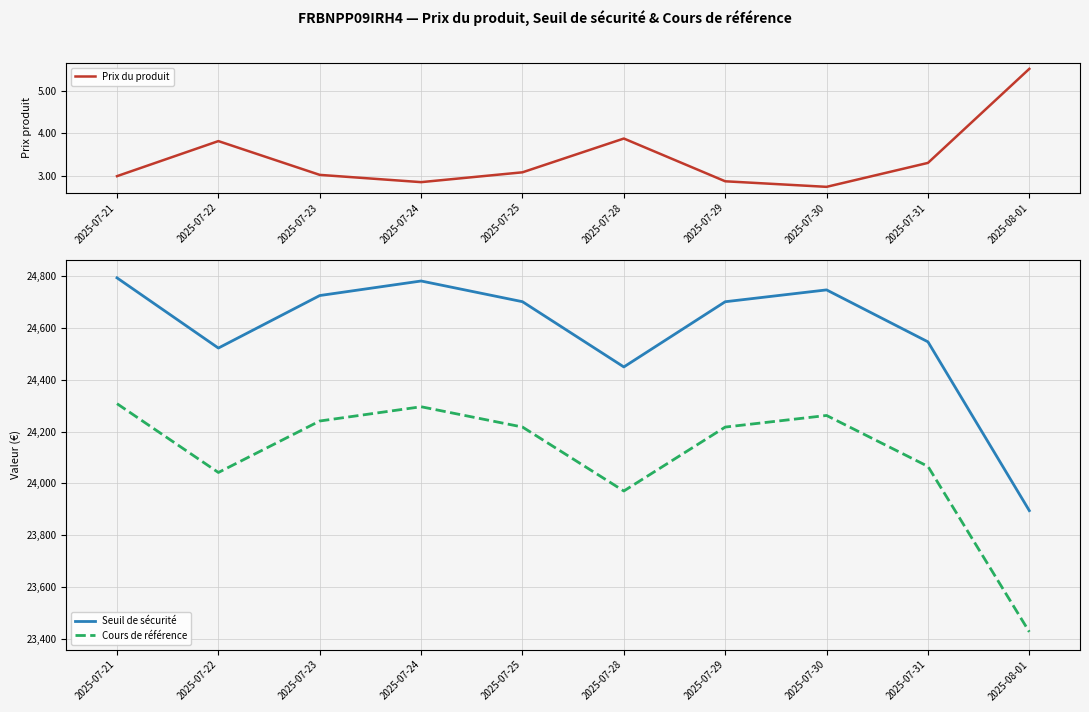

At how many categories does at least one series exceed 14735?

10